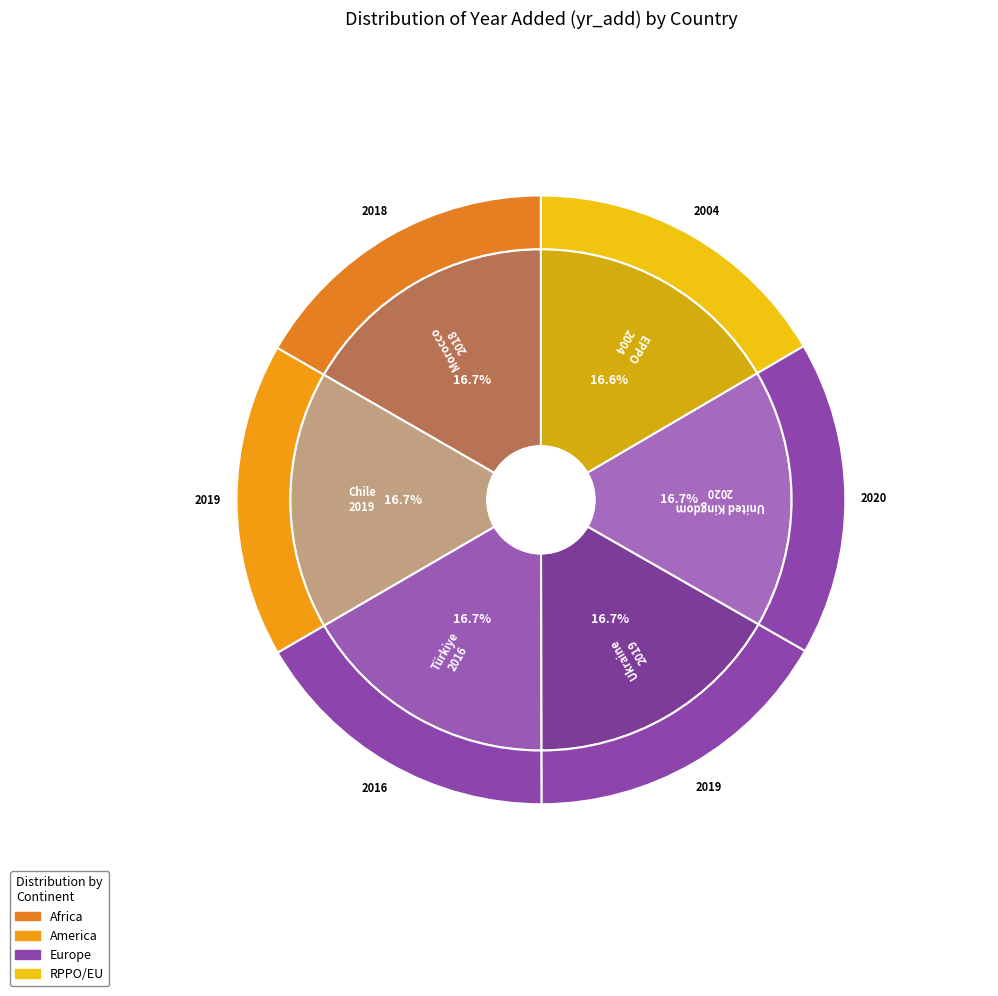

How many slices are in this pie chart?

6